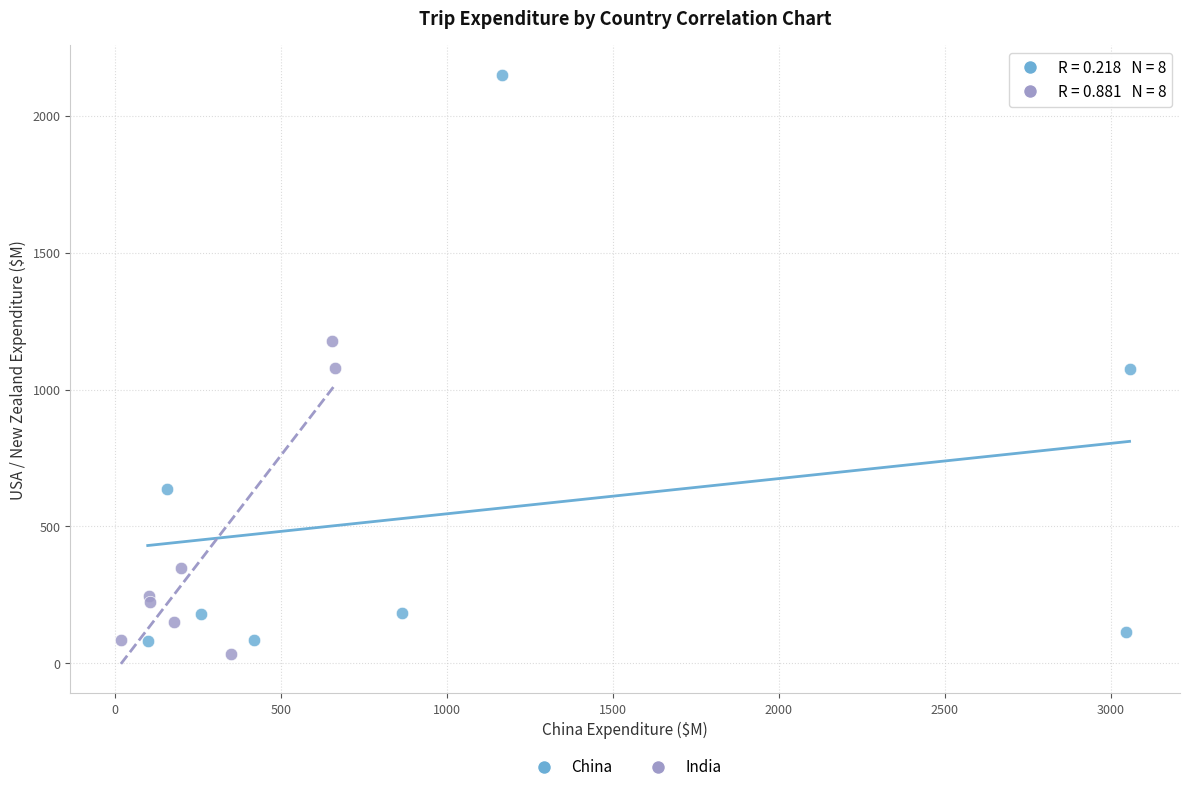

What are all the series names shown in the legend?

China, India